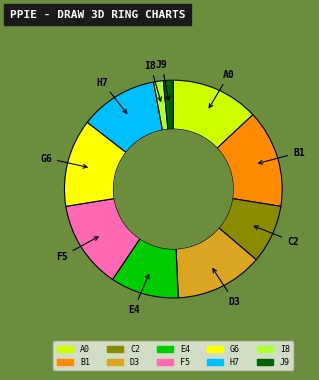

How many segments does this pie chart have?

10